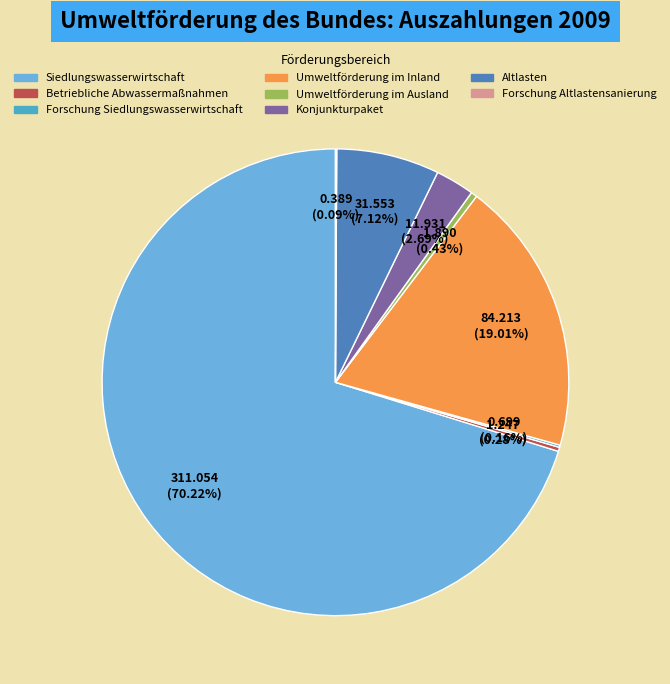

Does any single category account for the majority?

Yes